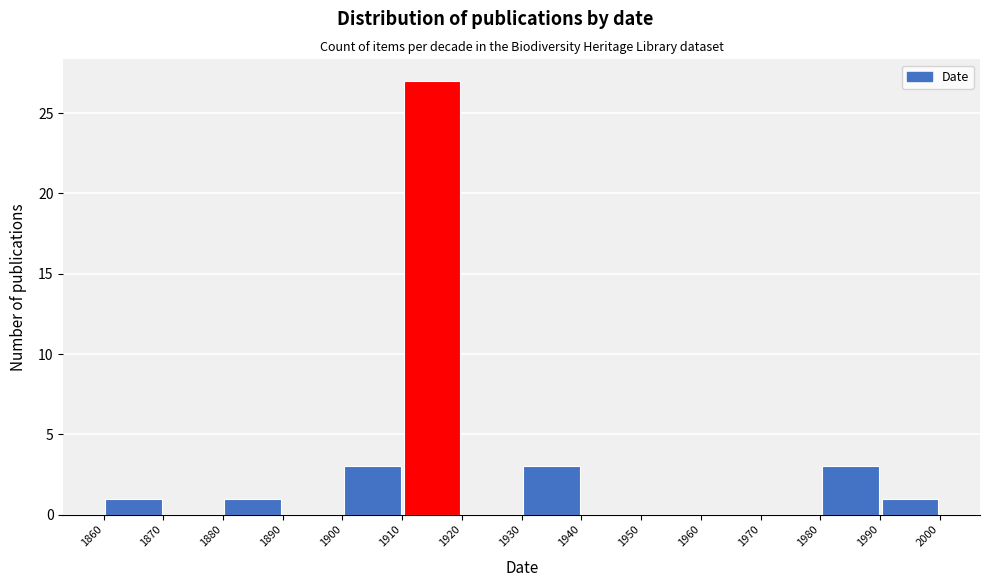

What is the height of the bar covering 1910 to 1920 on the x-axis? The values are not printed on the chart, so give them approximately, as read against the axis.

27